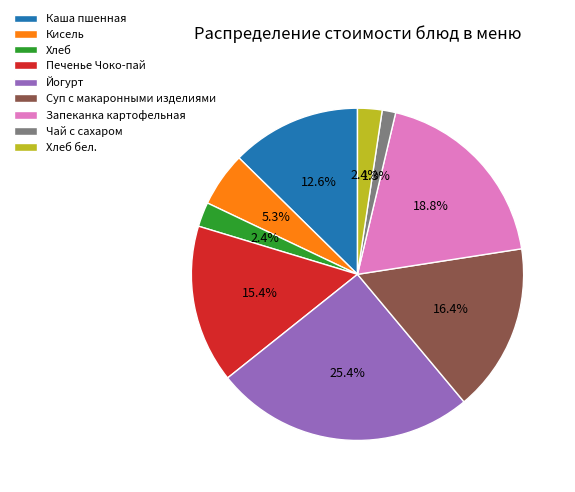

To the nearest percent, what is the difference between the Печенье Чоко-пай and Чай с сахаром slice percentages?

14%